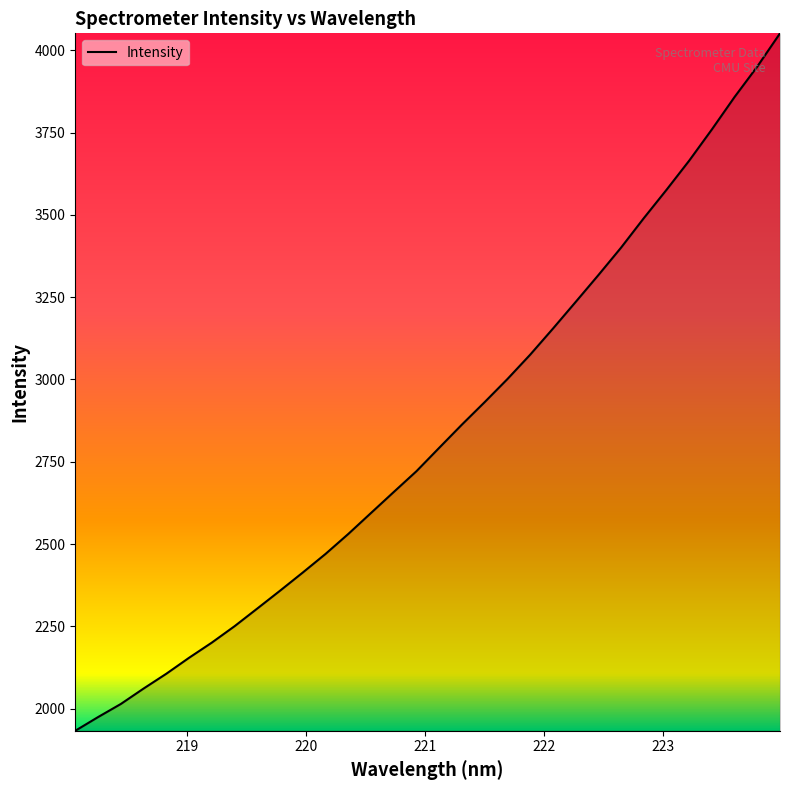

What is the smallest value displayed?

1932.5